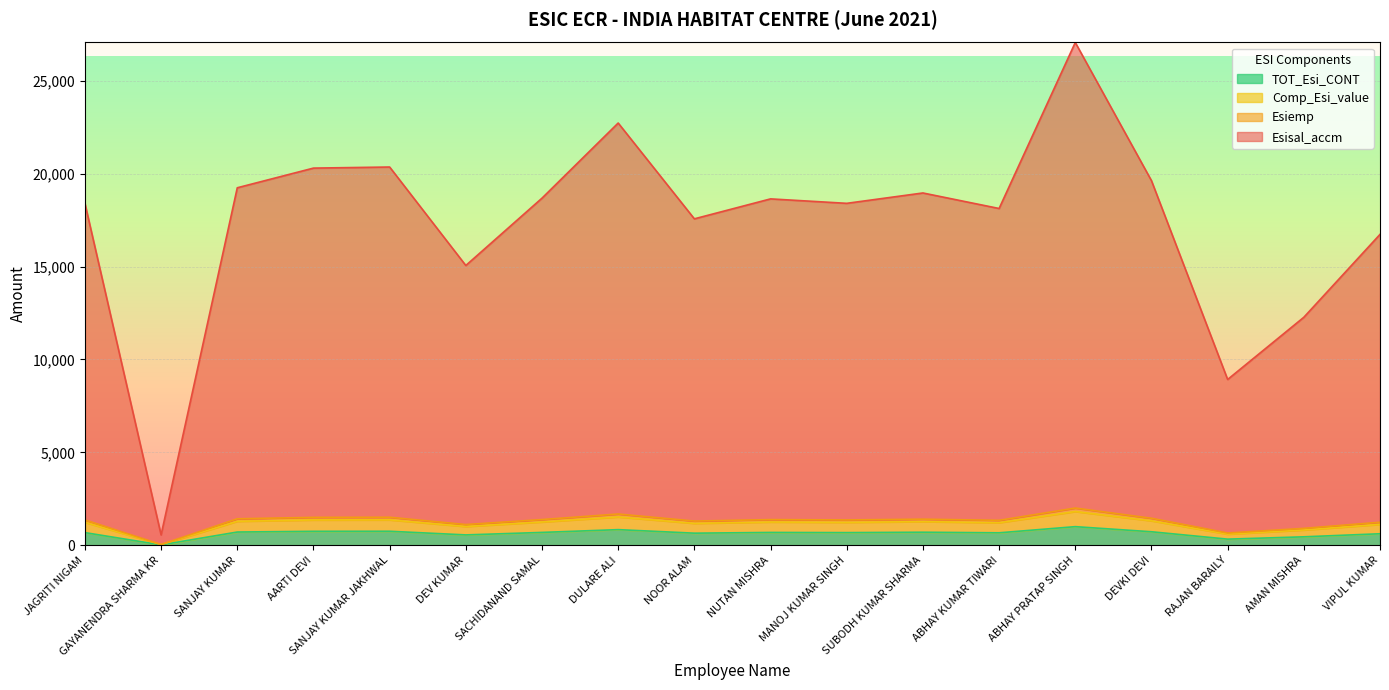

Is it true that Comp_Esi_value equals 292.0 at NOOR ALAM?

False